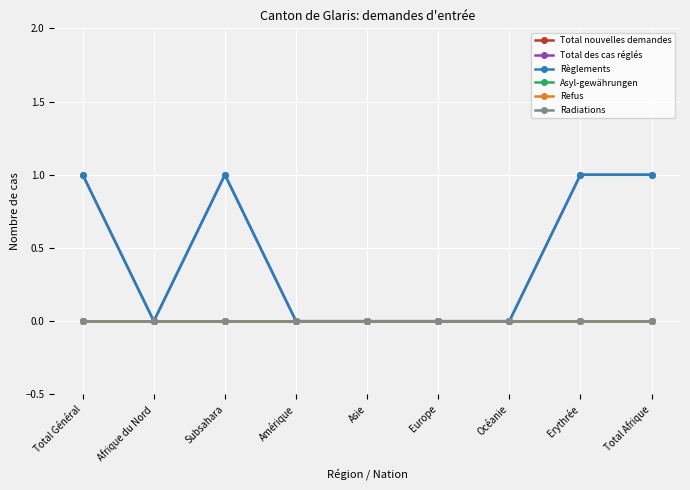

True or false: Total des cas réglés has more than 0 points higher than both neighbors.

True